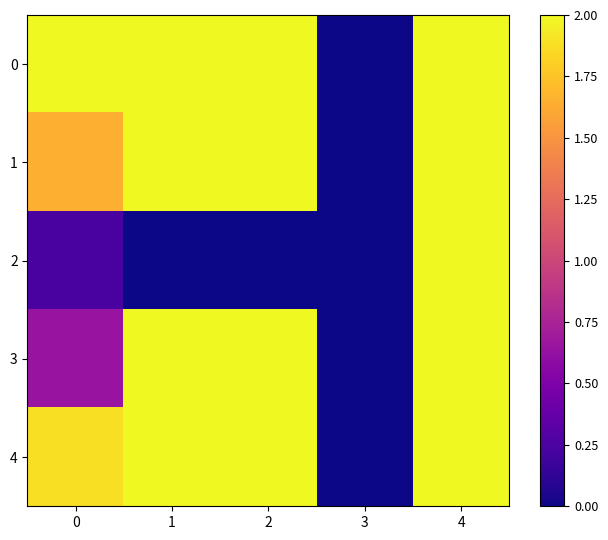

Count the number of categories in the chart.

5